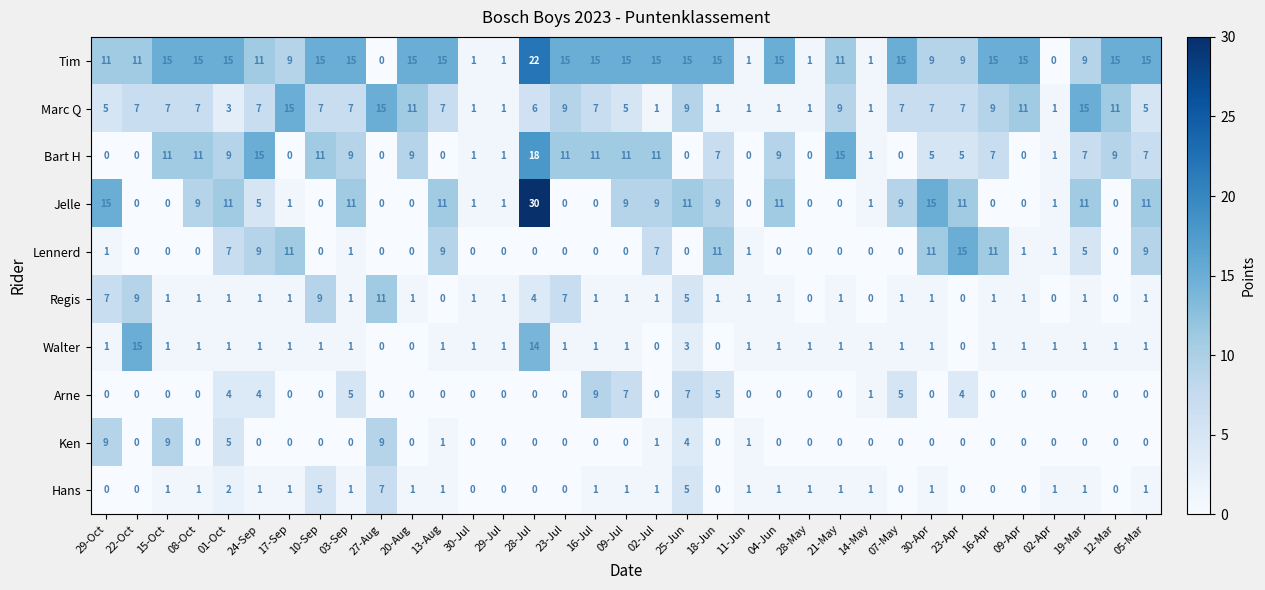

At how many categories does at least one series exceed 12?

29